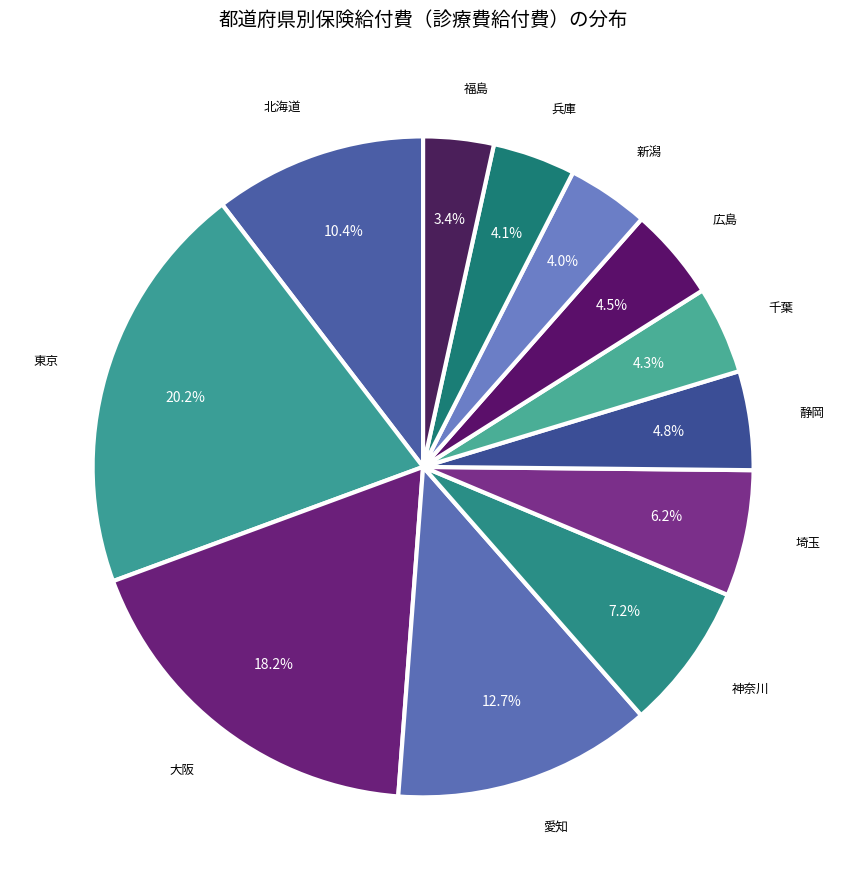

How many segments does this pie chart have?

12